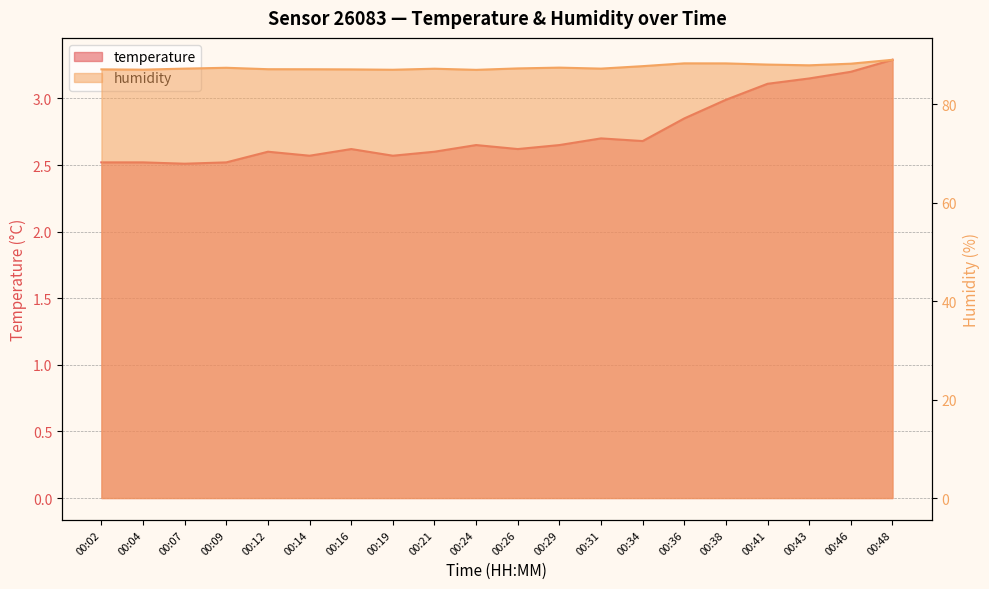

What is the sum of all humidity values?

1751.0